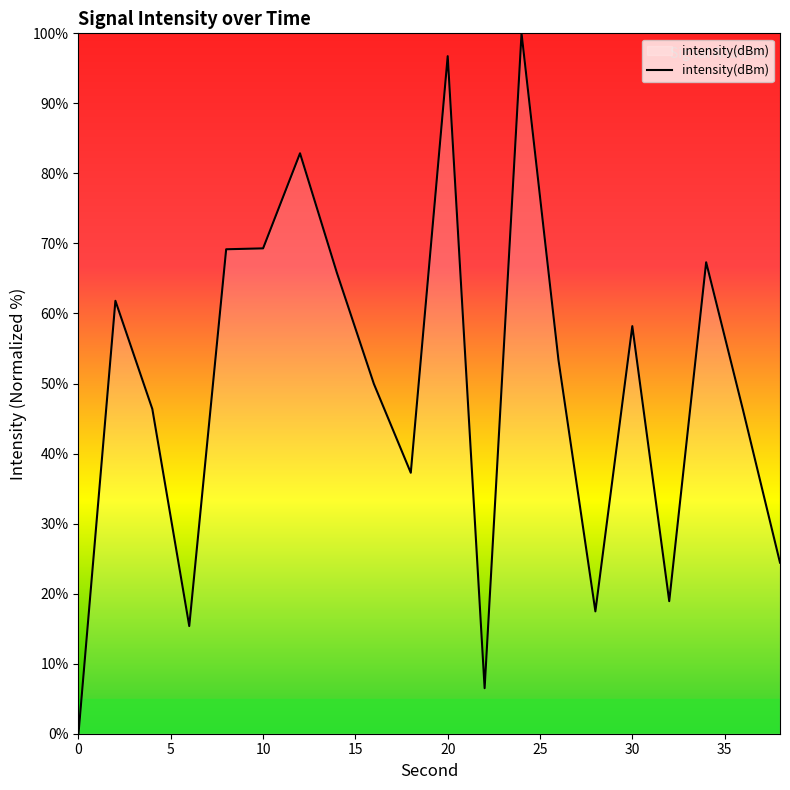

True or false: the data has more than 2 interior local peaks.

True